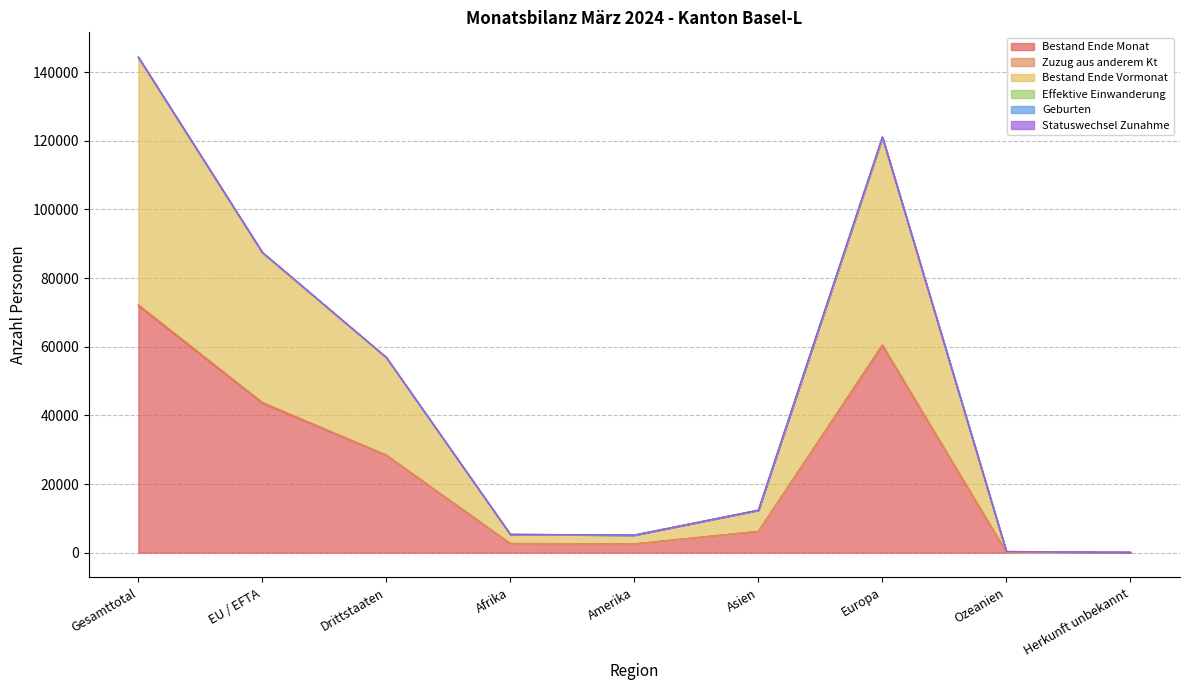

At how many categories does at least one series exceed 141431?

1